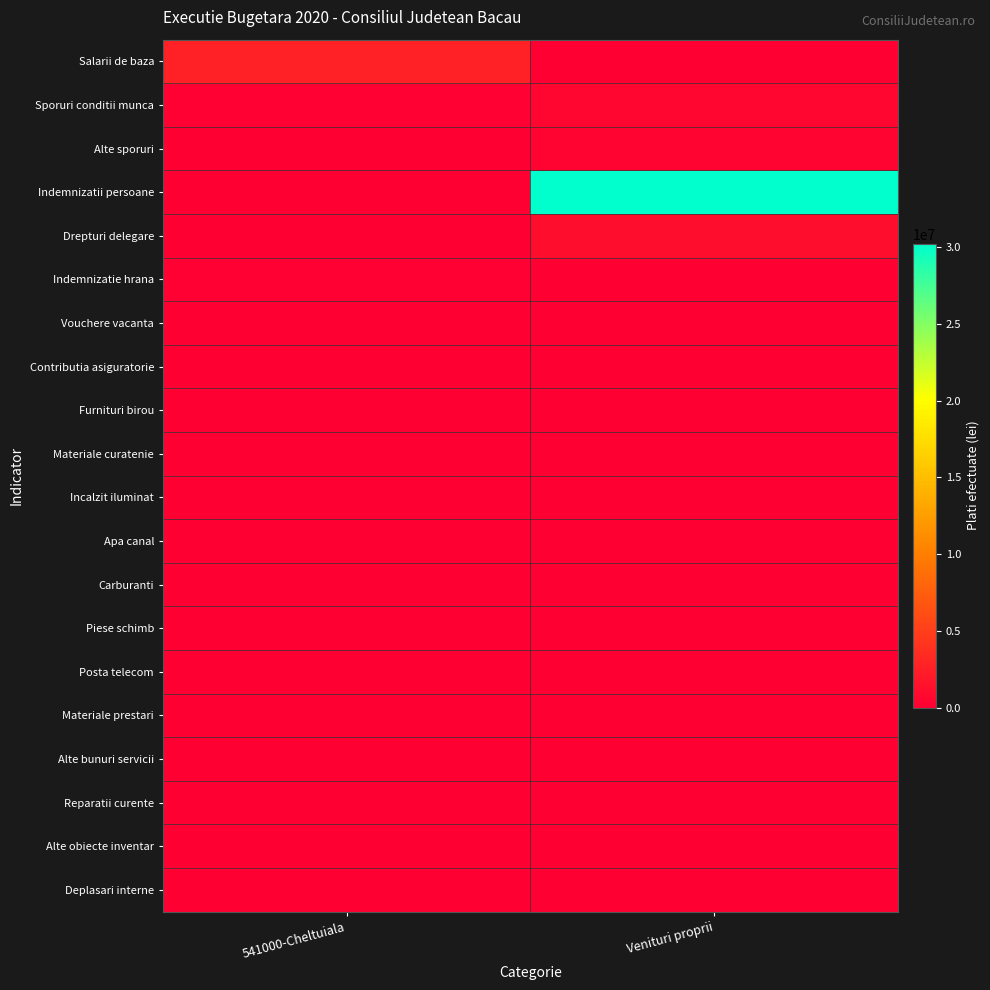

Reading left to right, extract all data points from this chart.

Salarii de baza: 541000-Cheltuiala=2666651.0	Venituri proprii=10238.7
Sporuri conditii munca: 541000-Cheltuiala=230441.0	Venituri proprii=562909.5
Alte sporuri: 541000-Cheltuiala=9378.0	Venituri proprii=461919.3
Indemnizatii persoane: 541000-Cheltuiala=0.0	Venituri proprii=30220836.3
Drepturi delegare: 541000-Cheltuiala=1360.0	Venituri proprii=1130296.1
Indemnizatie hrana: 541000-Cheltuiala=121436.0	Venituri proprii=0.0
Vouchere vacanta: 541000-Cheltuiala=48800.0	Venituri proprii=0.0
Contributia asiguratorie: 541000-Cheltuiala=67973.0	Venituri proprii=0.0
Furnituri birou: 541000-Cheltuiala=9998.2	Venituri proprii=0.0
Materiale curatenie: 541000-Cheltuiala=1294.7	Venituri proprii=0.0
Incalzit iluminat: 541000-Cheltuiala=29204.0	Venituri proprii=0.0
Apa canal: 541000-Cheltuiala=1443.6	Venituri proprii=0.0
Carburanti: 541000-Cheltuiala=5000.0	Venituri proprii=0.0
Piese schimb: 541000-Cheltuiala=2929.4	Venituri proprii=0.0
Posta telecom: 541000-Cheltuiala=15969.7	Venituri proprii=0.0
Materiale prestari: 541000-Cheltuiala=7674.3	Venituri proprii=0.0
Alte bunuri servicii: 541000-Cheltuiala=9559.5	Venituri proprii=0.0
Reparatii curente: 541000-Cheltuiala=1926.2	Venituri proprii=0.0
Alte obiecte inventar: 541000-Cheltuiala=2950.2	Venituri proprii=0.0
Deplasari interne: 541000-Cheltuiala=2120.0	Venituri proprii=0.0